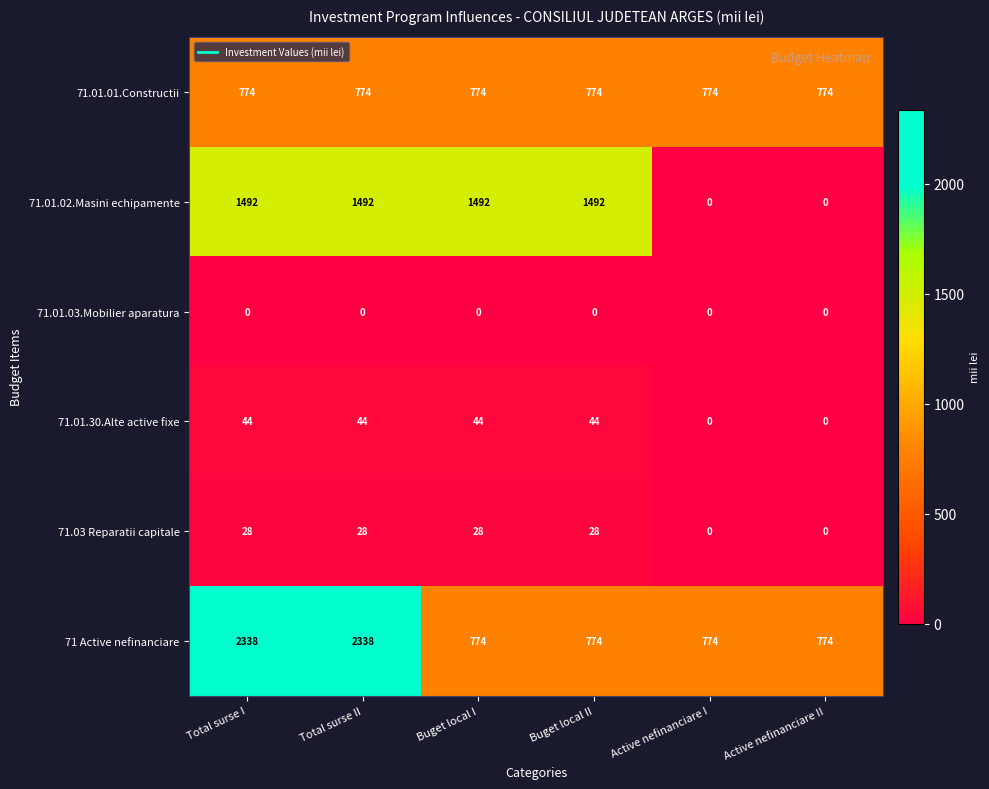

How many 71 Active nefinanciare values are between 774 and 2338?

6